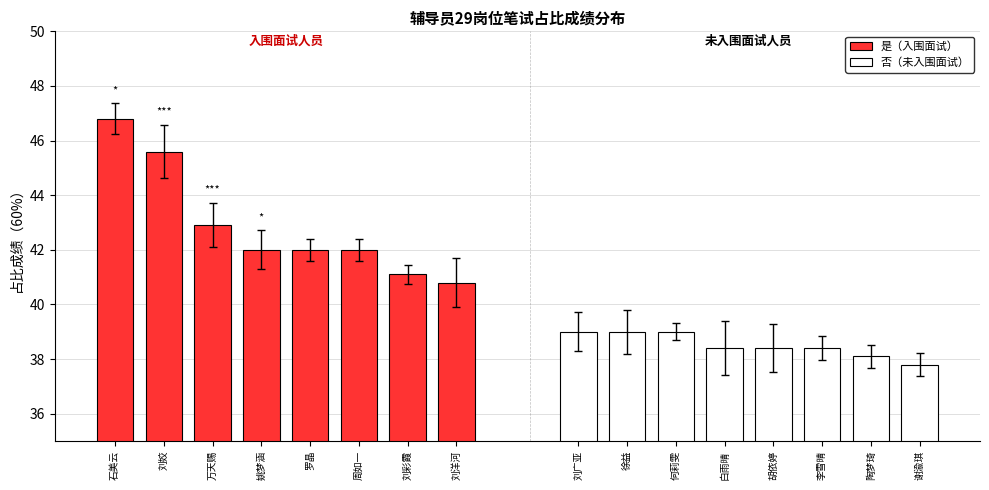

Which series has the largest total across all categories?

是（入围面试）